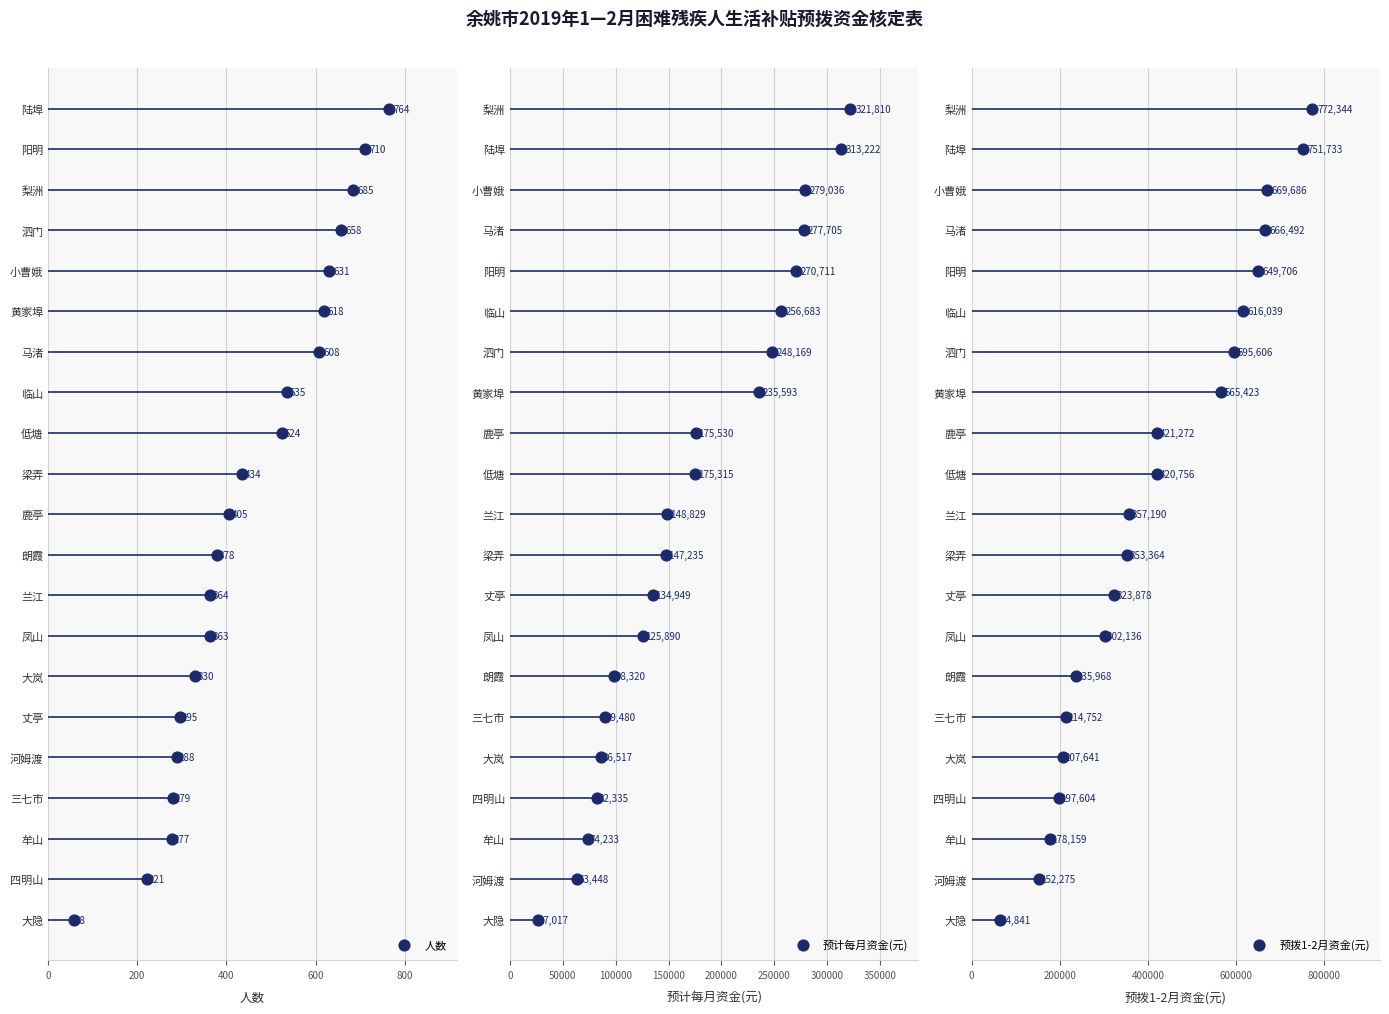

Which series contains the lowest Y value?

人数